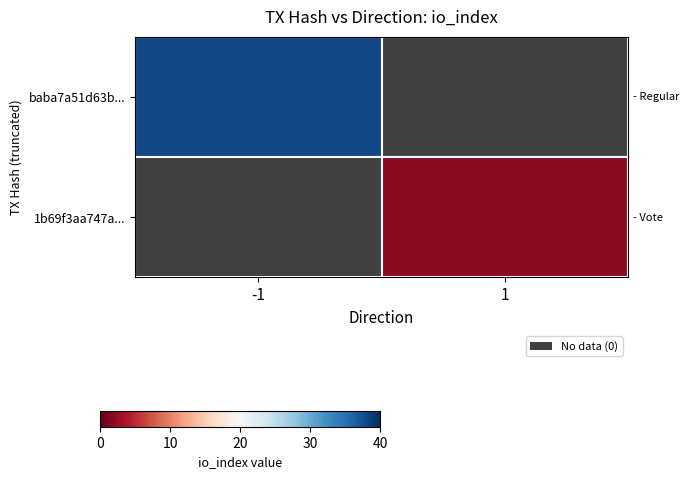

True or false: row_0 has a value of 38.0 at -1.

True